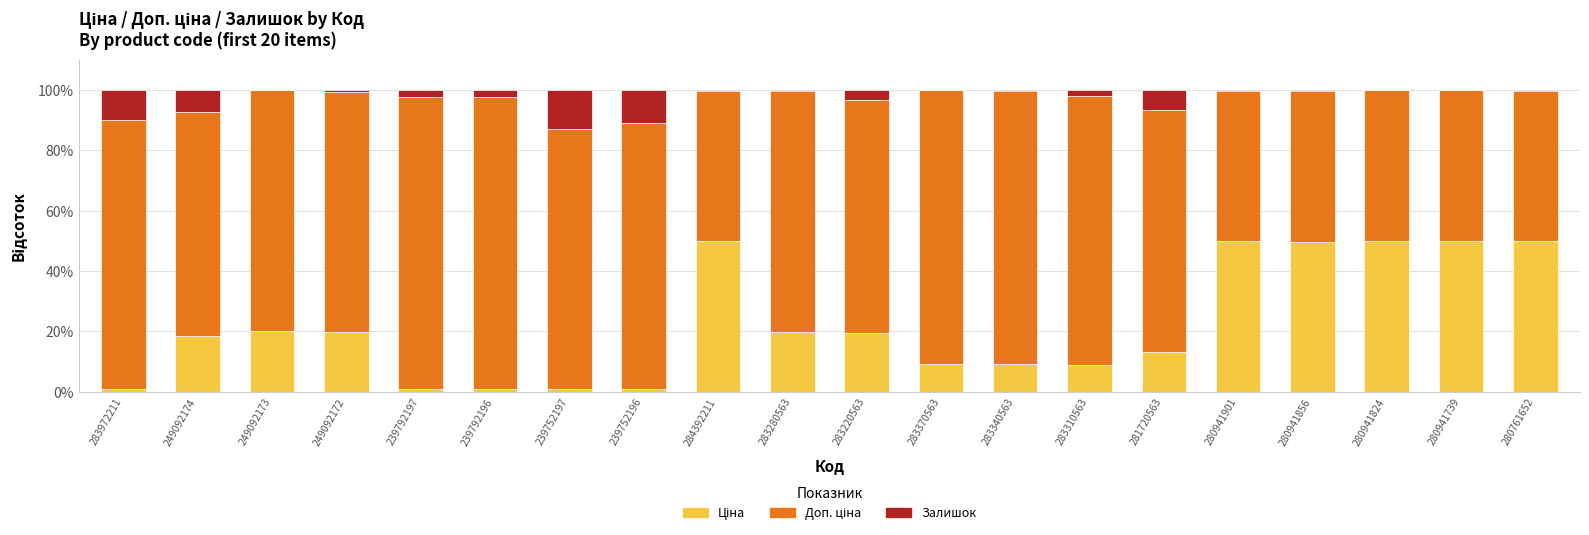

What is the total value across all series at 281720563?

100.0